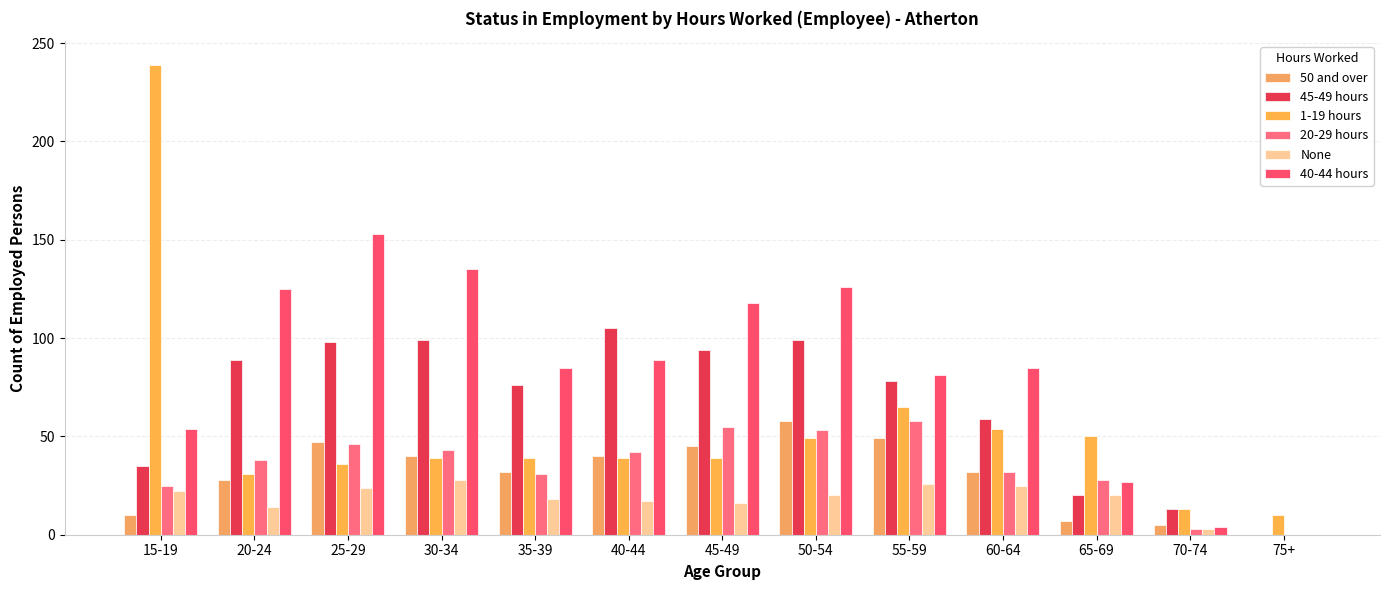

What is the difference between the maximum and minimum values in the None series?

28